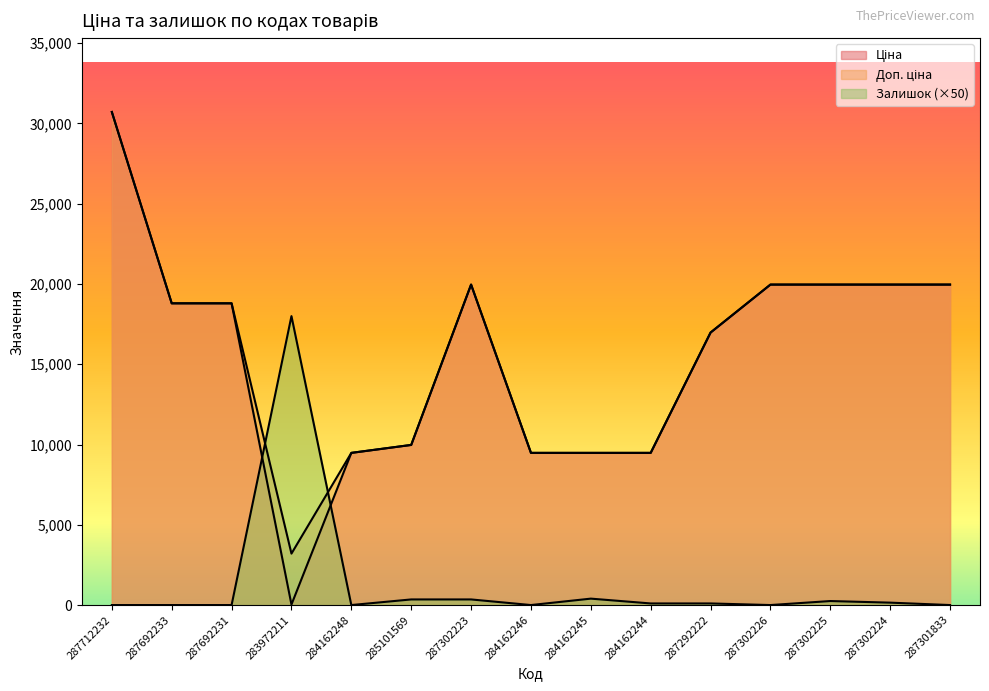

In Ціна, how many points are lower than both neighbors (excluding endpoints)?

1